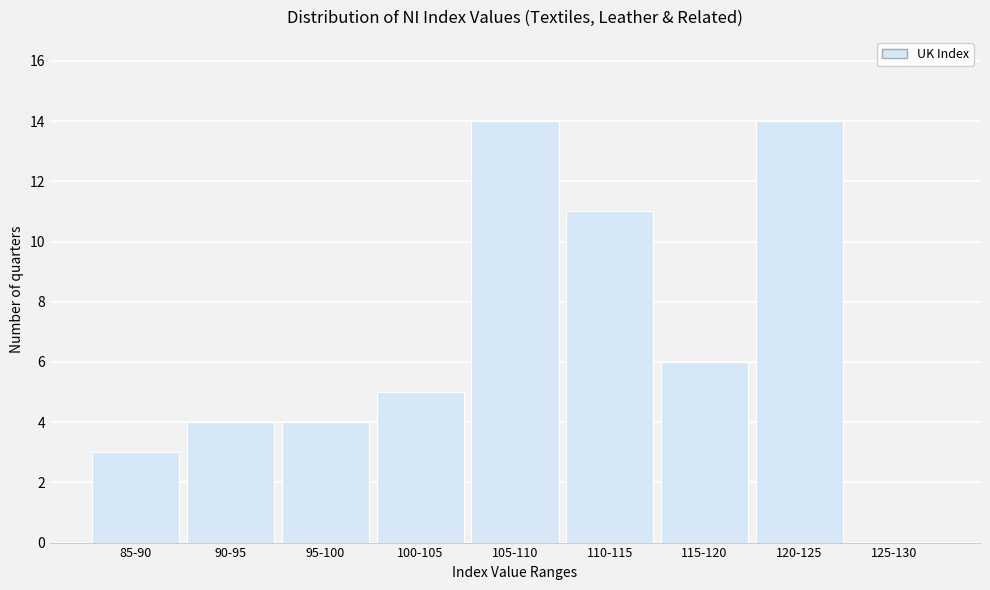

Reading right to left, list all the values displayed in this chart.

125-130=0	120-125=14	115-120=6	110-115=11	105-110=14	100-105=5	95-100=4	90-95=4	85-90=3